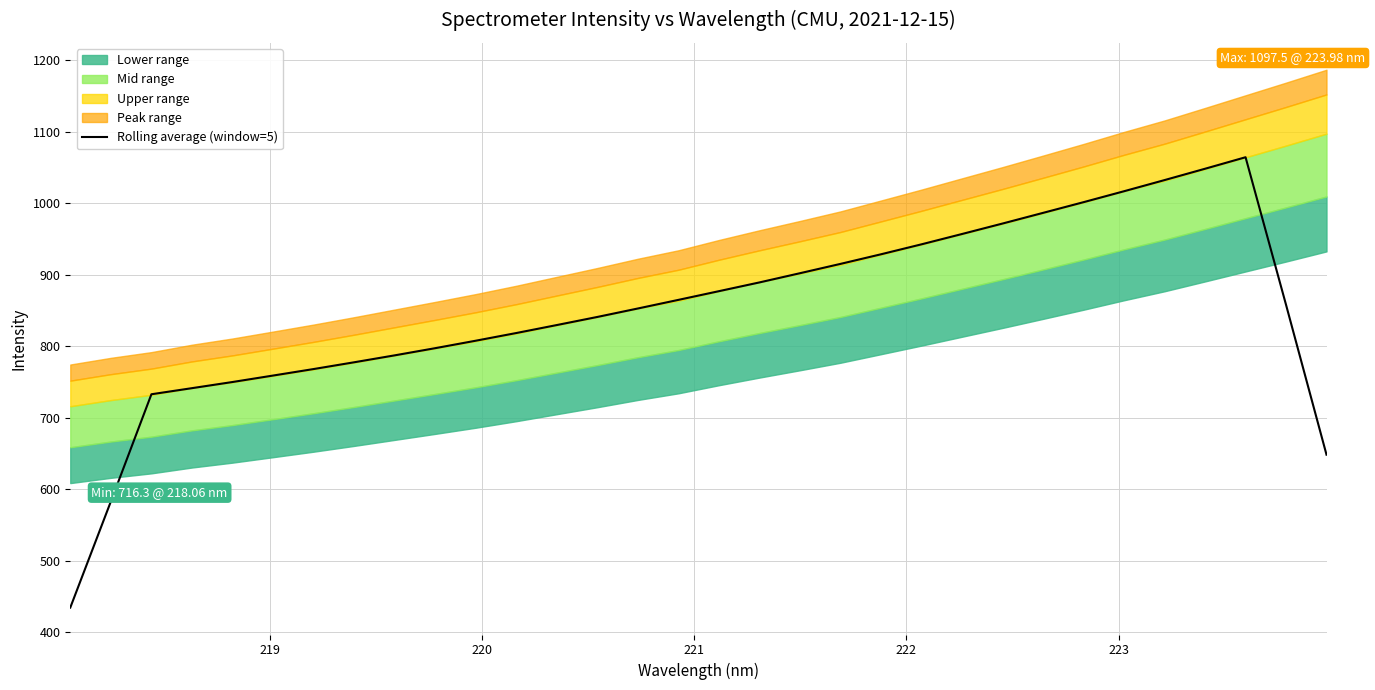

How many categories are shown in the chart?

32